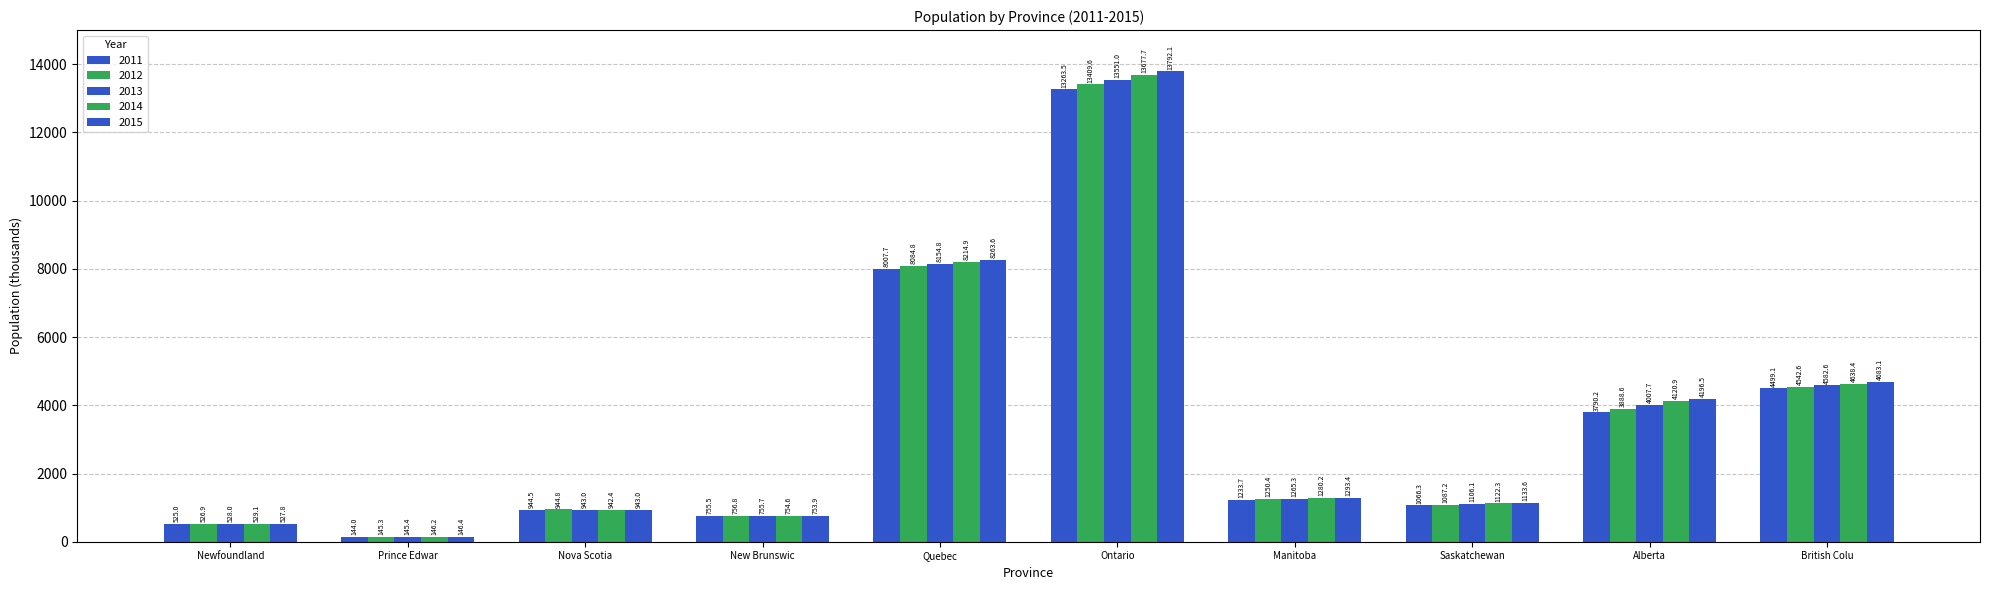

Does the chart contain stacked bars?

No